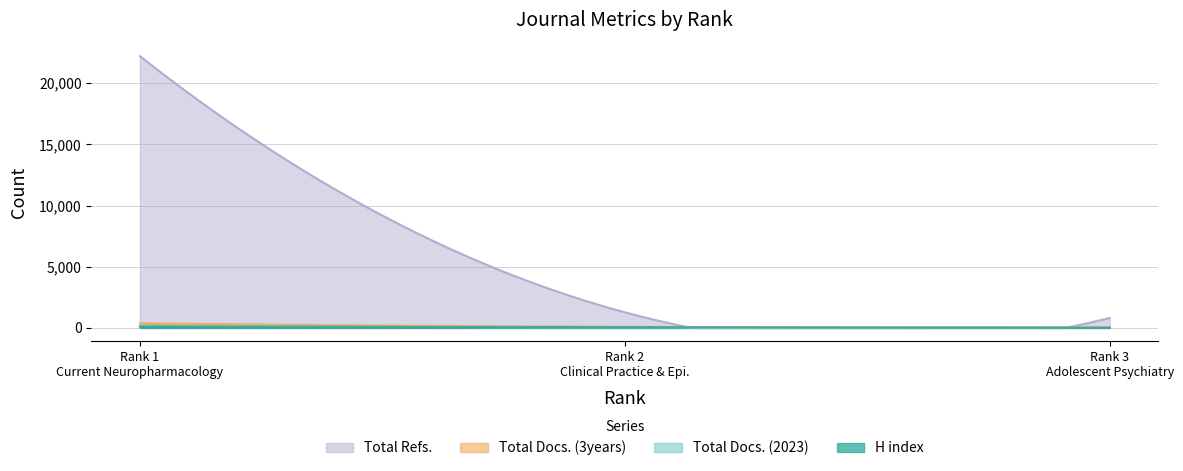

Which series has the widest spread of values?

Total Refs.